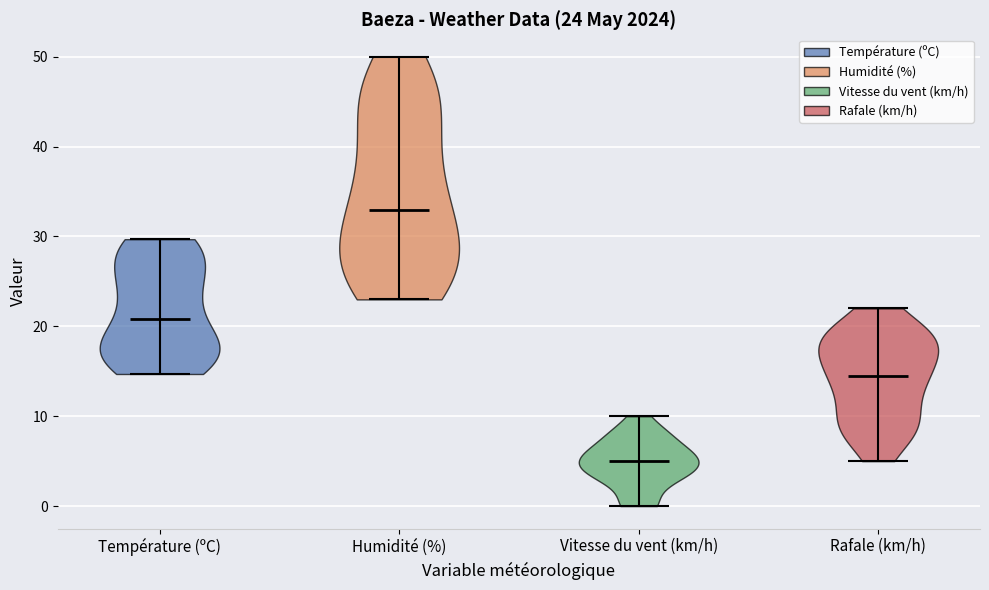

Which violin has the highest median line?

Humidité (%)